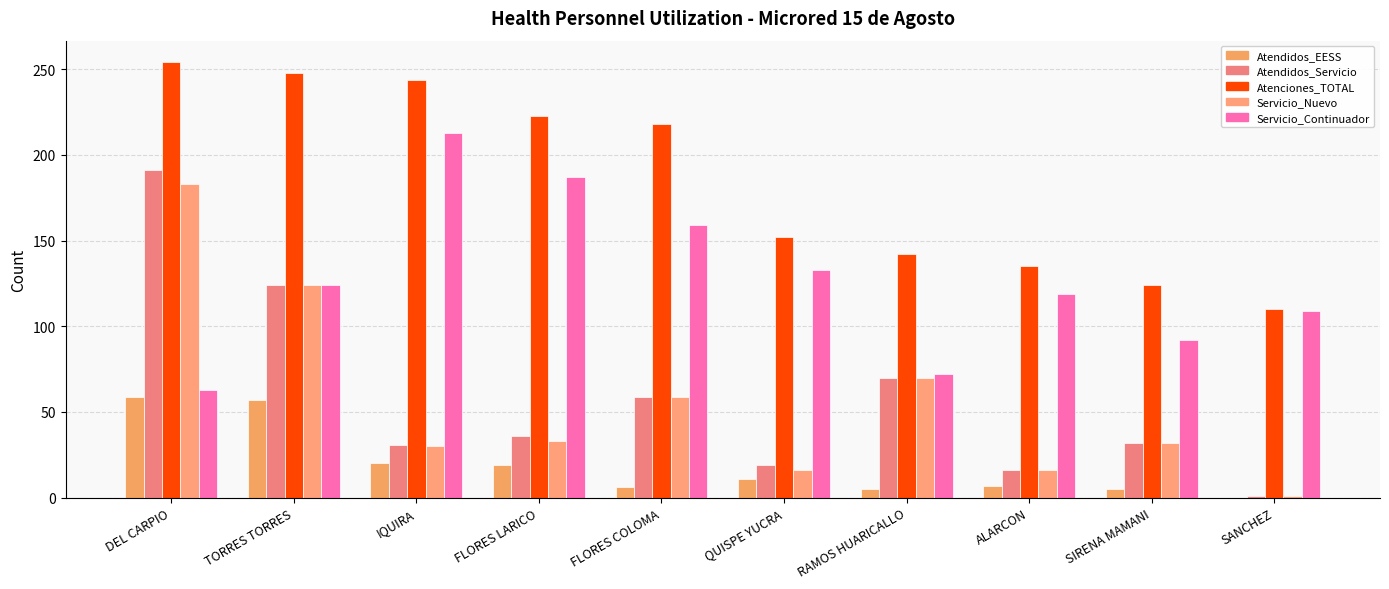

List the labels in order of Servicio_Continuador value, smallest first.

DEL CARPIO, RAMOS HUARICALLO, SIRENA MAMANI, SANCHEZ, ALARCON, TORRES TORRES, QUISPE YUCRA, FLORES COLOMA, FLORES LARICO, IQUIRA